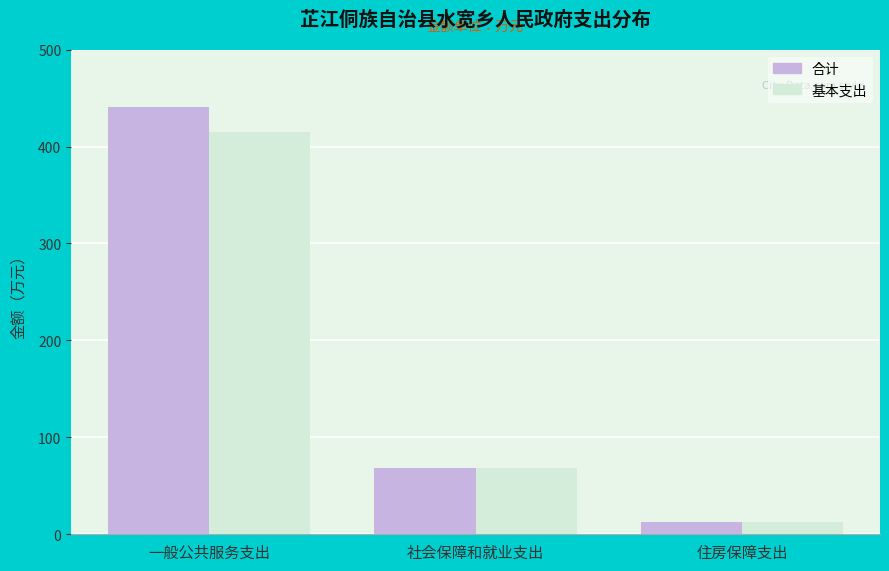

At which label does 合计 reach its minimum?

住房保障支出